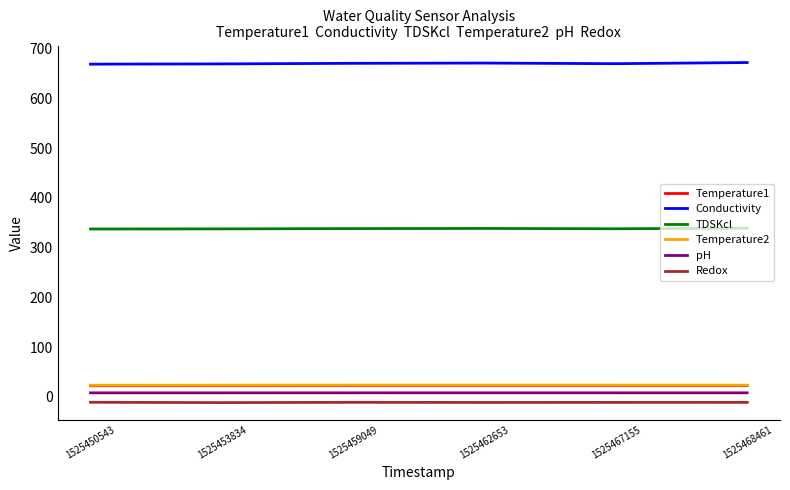

What is the lowest value of the Temperature1 series?

22.6